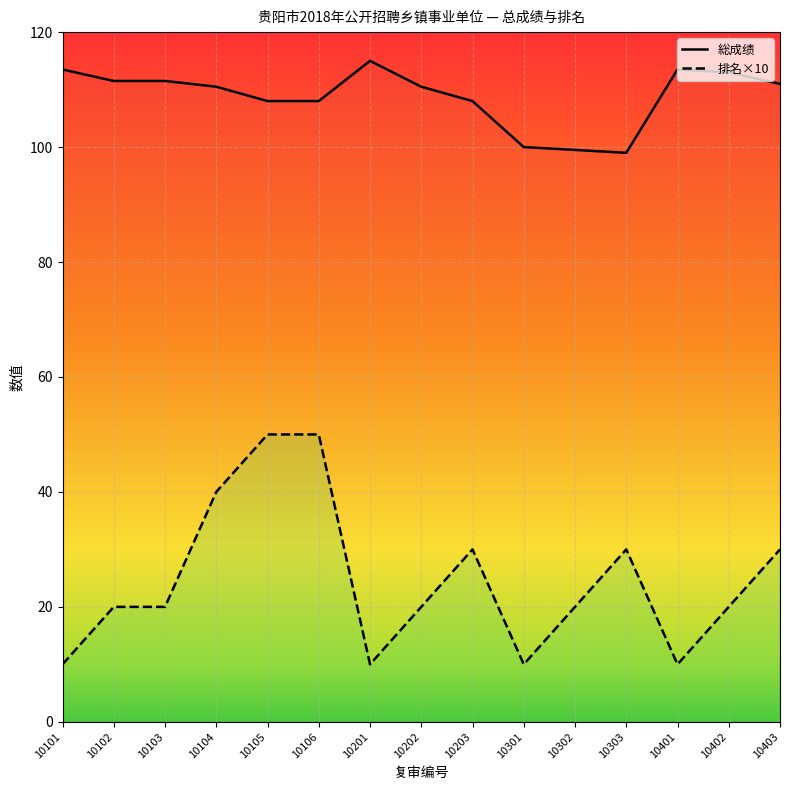

At which label is 排名×10 closest to 30?

10203